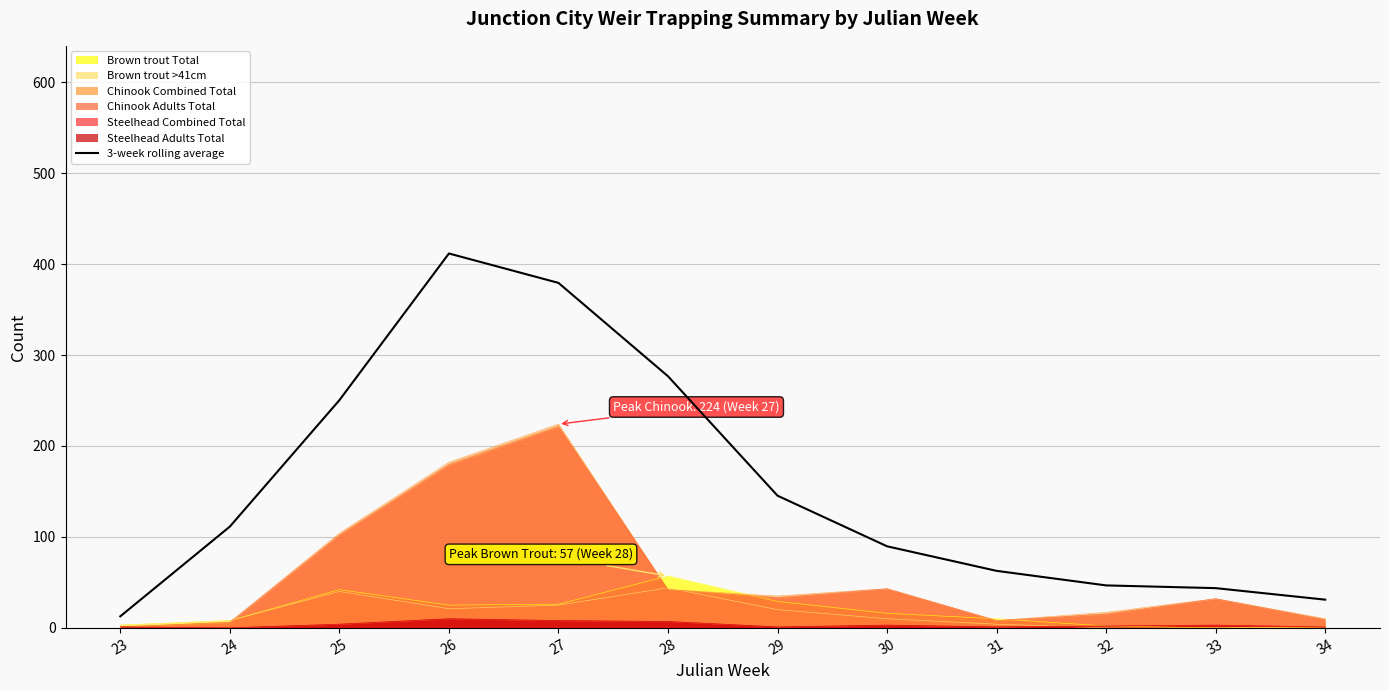

At which category does the chart reach its minimum across all series?

23